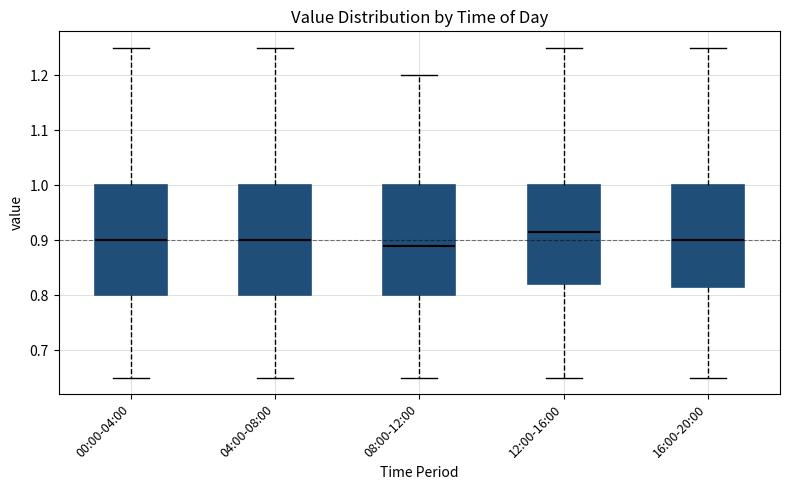

Reading left to right, transcribe this box plot: for each box, give where its median line is, the range the box spans, and where its two whiskers end, as read against the y-axis. The values are not printed on the chart, so give them approximately, as read against the axis.

00:00-04:00: median 0.90, box 0.80 to 1.00, whiskers 0.65 to 1.25
04:00-08:00: median 0.90, box 0.80 to 1.00, whiskers 0.65 to 1.25
08:00-12:00: median 0.89, box 0.80 to 1.00, whiskers 0.65 to 1.20
12:00-16:00: median 0.92, box 0.82 to 1.00, whiskers 0.65 to 1.25
16:00-20:00: median 0.90, box 0.82 to 1.00, whiskers 0.65 to 1.25